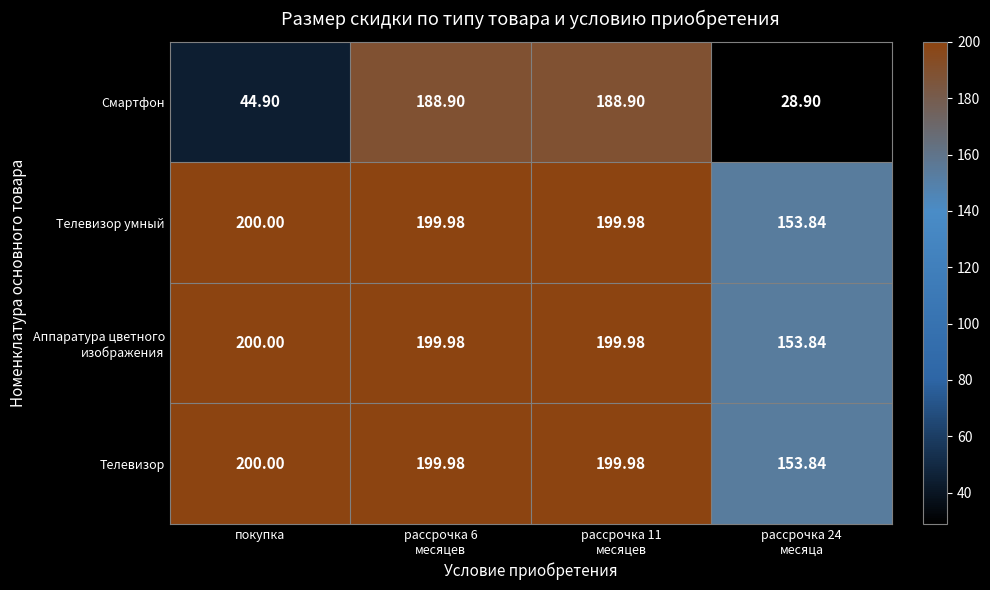

At which category does the chart reach its minimum across all series?

рассрочка 24
месяца